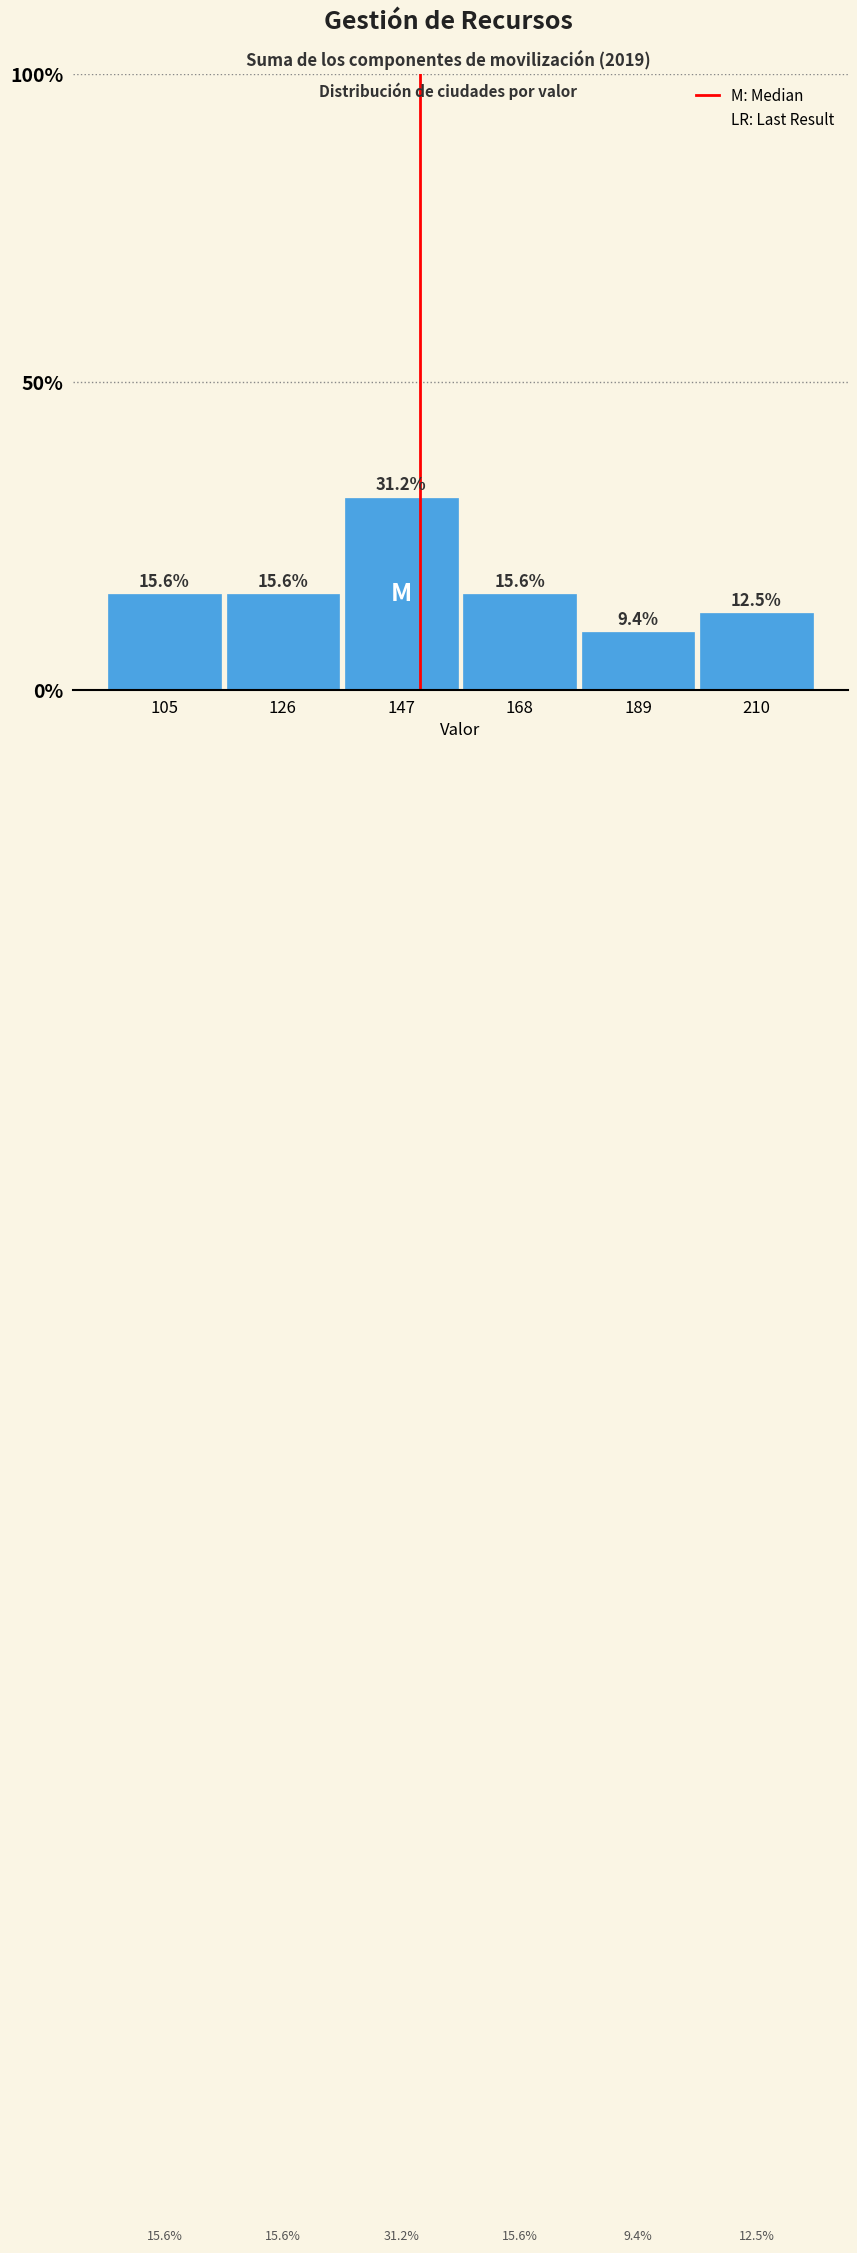

Reading left to right, transcribe this chart: for each bar, give the range it covers on the x-axis and its height. The bar edges are not printed on the chart, so give them approximately, as read against the axis.

95 to 115: 15.6
115 to 135: 15.6
135 to 155: 31.2
155 to 180: 15.6
180 to 200: 9.4
200 to 220: 12.5